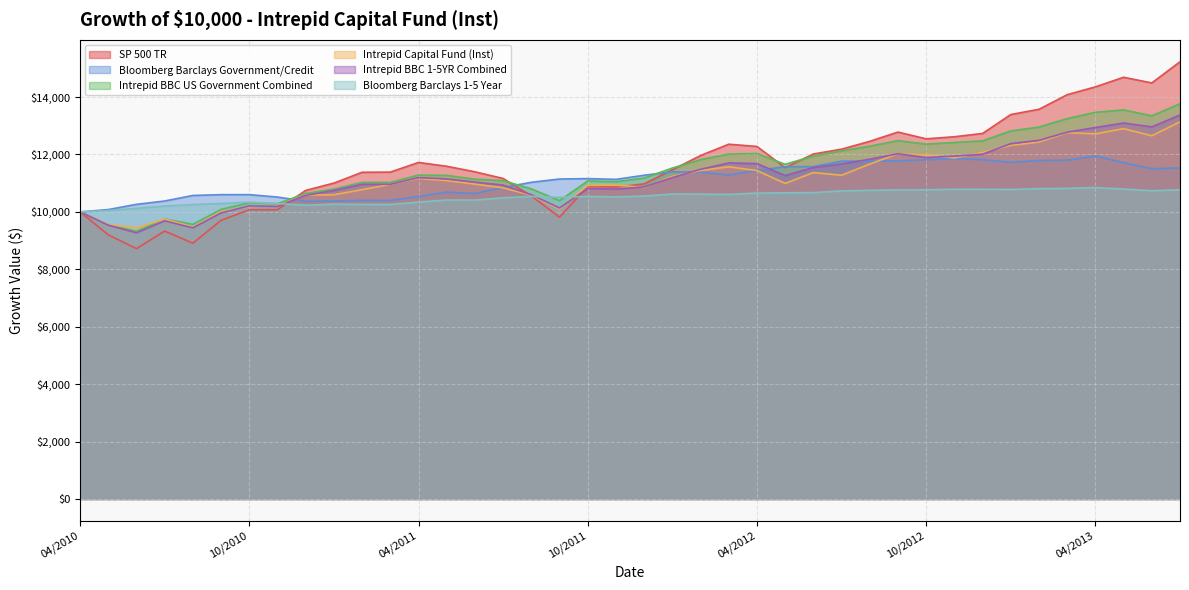

The SP 500 TR series shows 11963 at 02/2012. True or false?

True